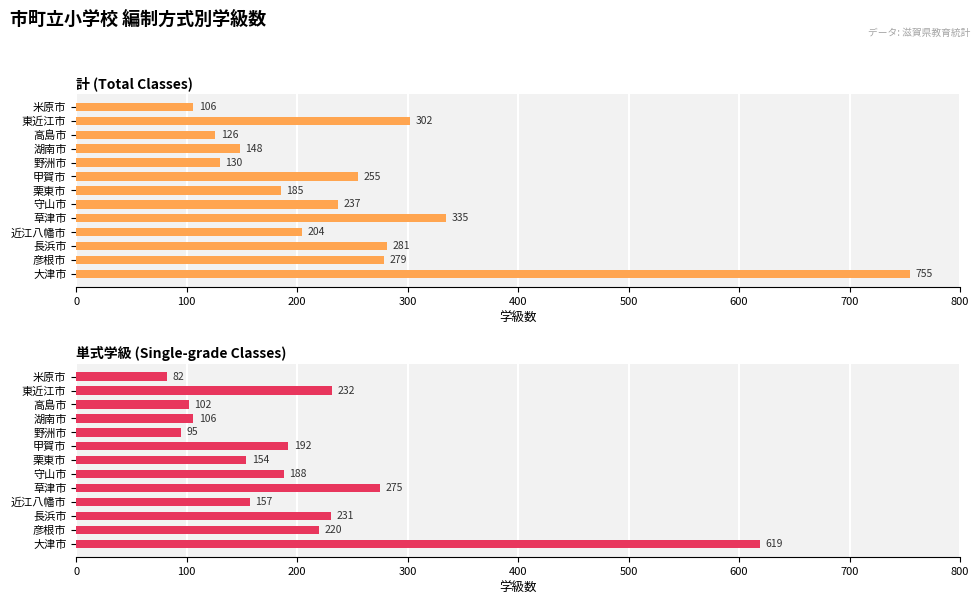

Is the value of 単式学級 (Single-grade Classes) at 米原市 greater than the value of 計 (Total Classes) at 草津市?

No